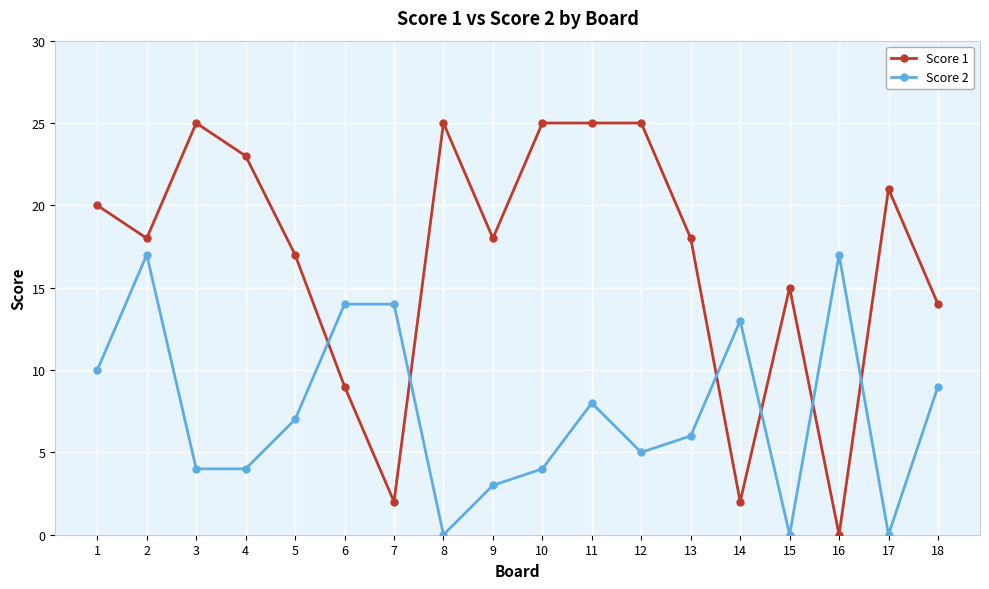

How many data points in Score 2 are less than 7?

9